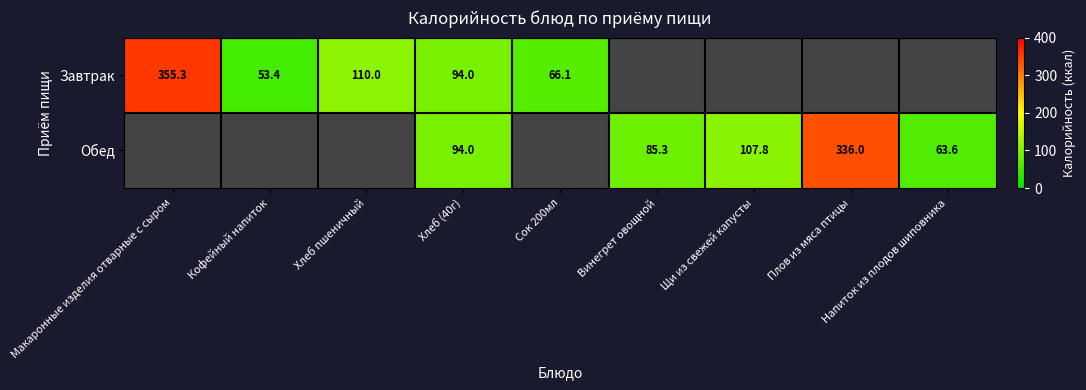

At which category is the sum across all series the highest?

Макаронные изделия отварные с сыром